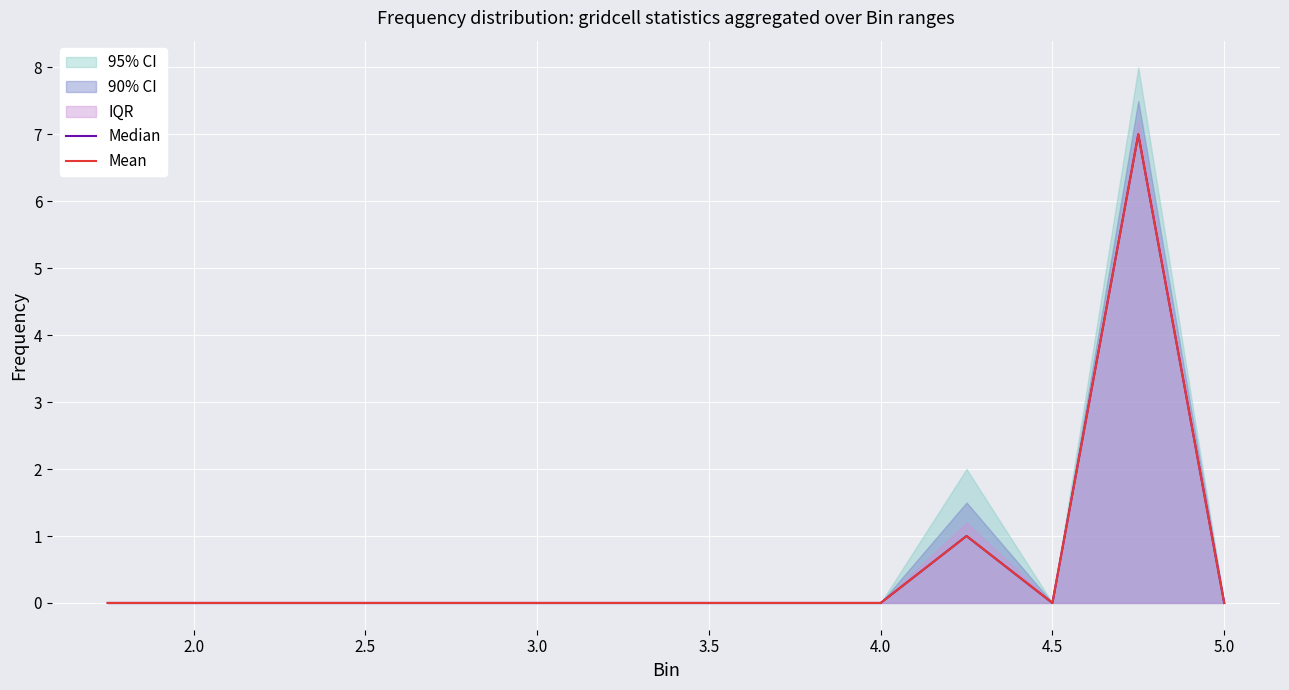

What is the sum of all Mean values?

8